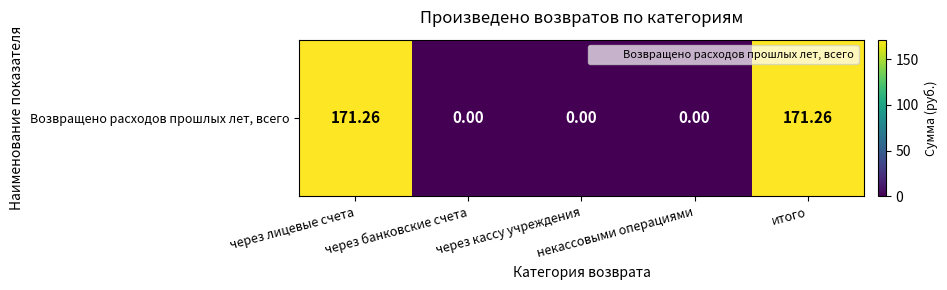

At which category does the chart reach its peak across all series?

через лицевые счета